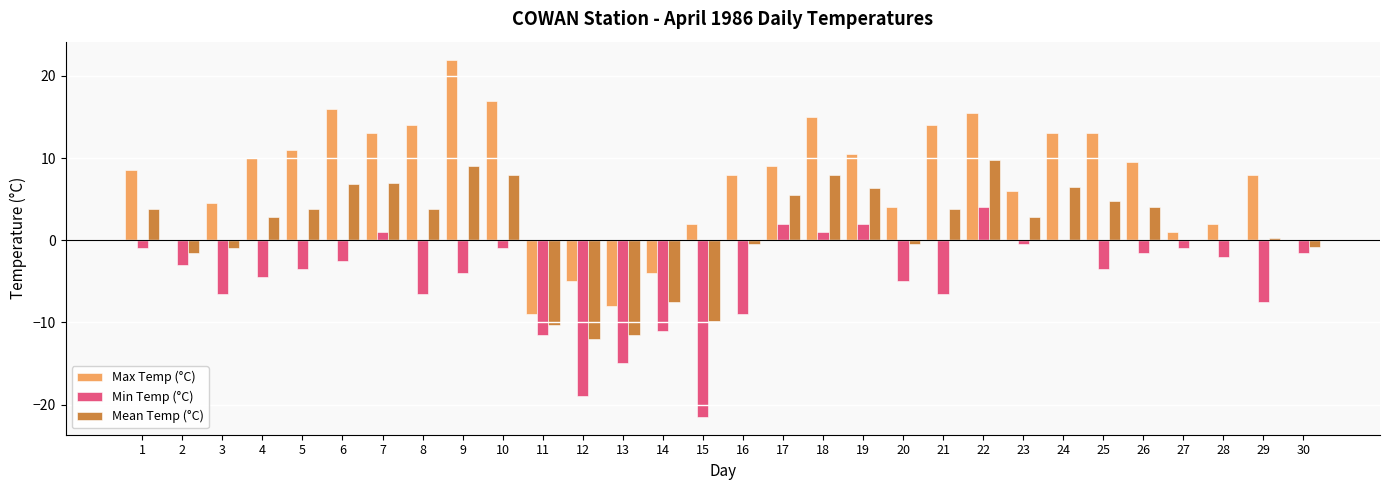

The Mean Temp (°C) series shows -11.5 at 13. True or false?

True